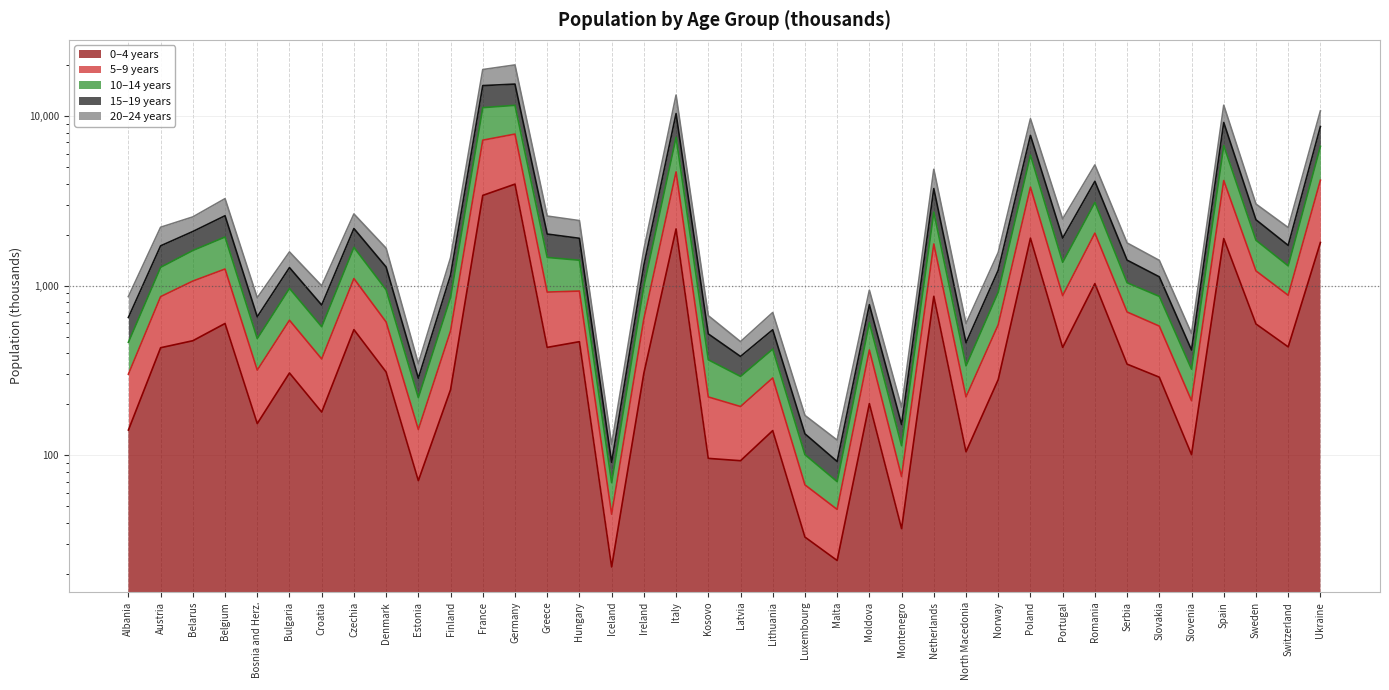

What is the difference between the 15–19 years values at Serbia and Croatia?

788